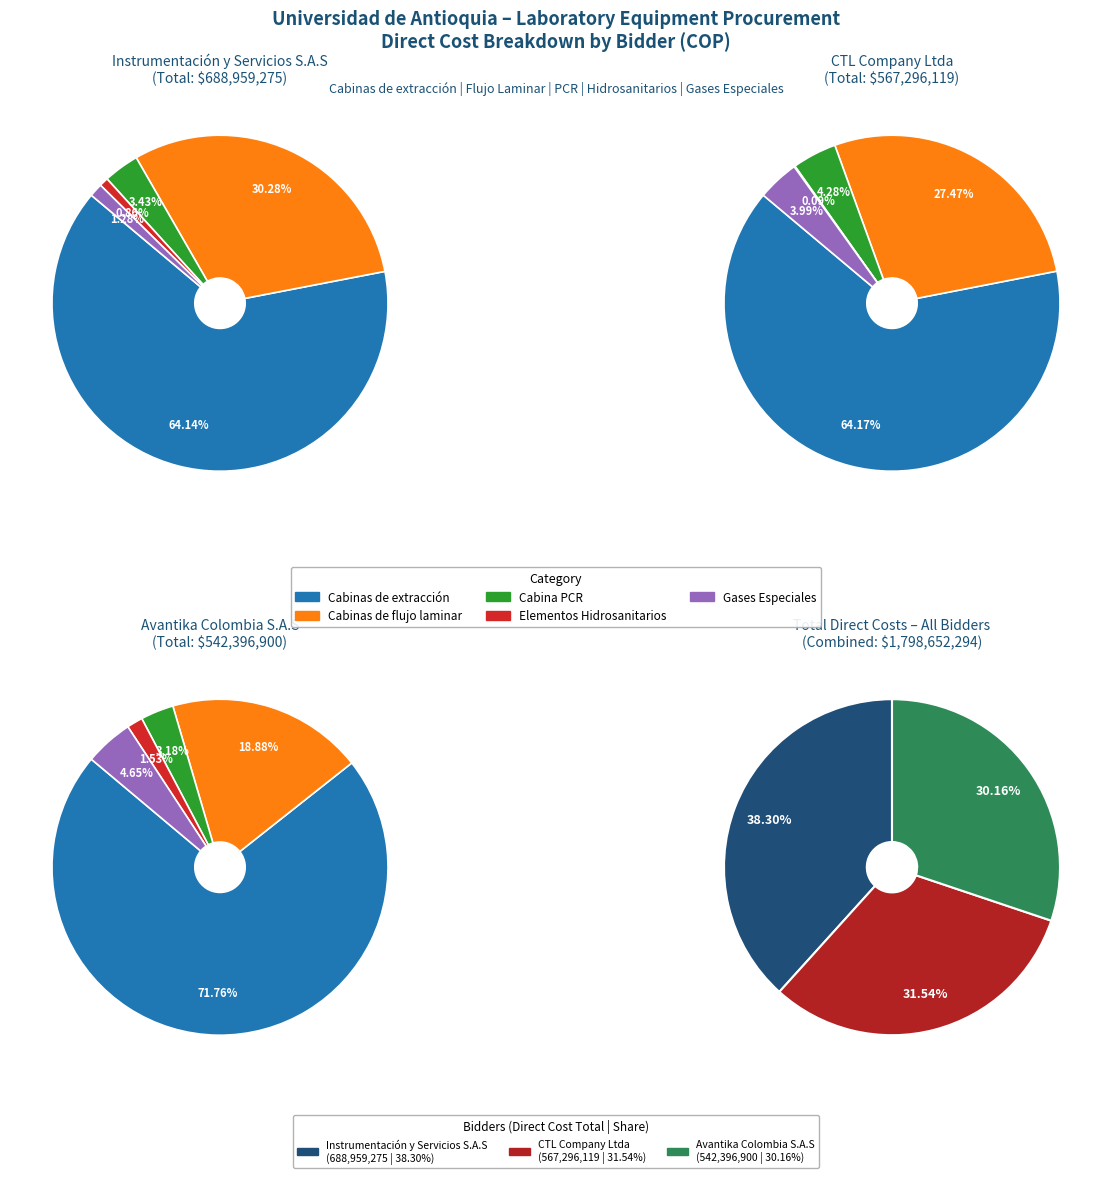

To the nearest percent, what is the difference between the largest and smallest slice percentages?

8%